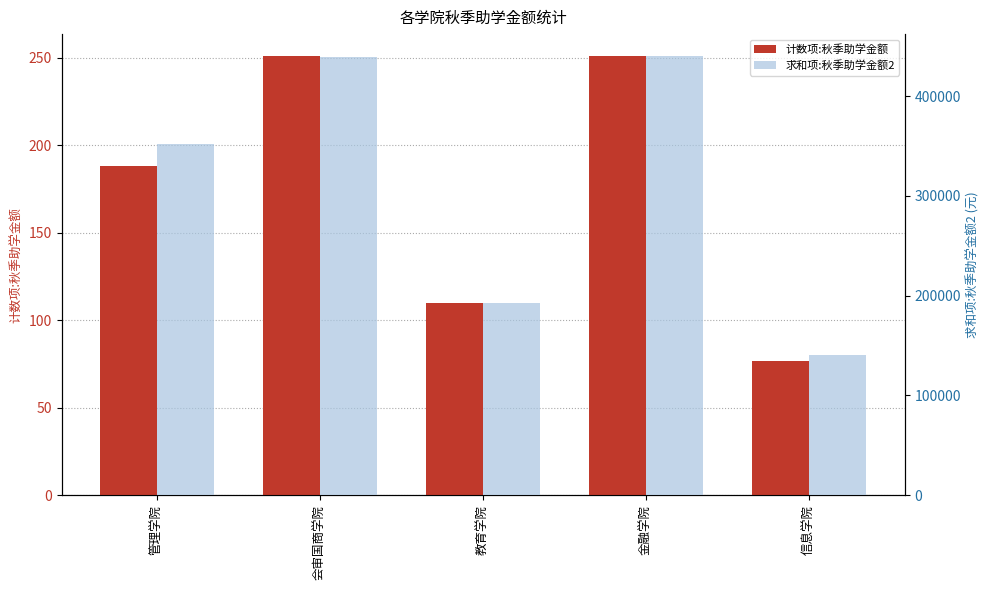

Which series has the largest range (max minus min)?

求和项:秋季助学金额2